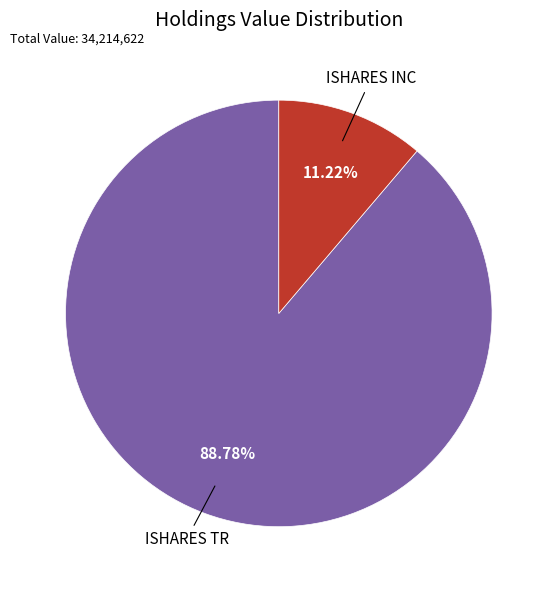

Does any single category account for the majority?

Yes